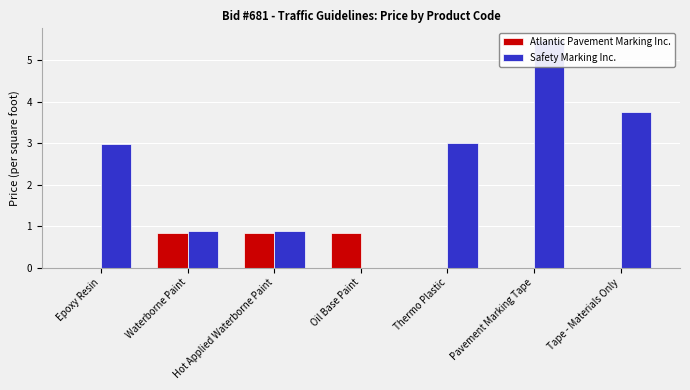

List the series in order of their peak value, lowest first.

Atlantic Pavement Marking Inc., Safety Marking Inc.